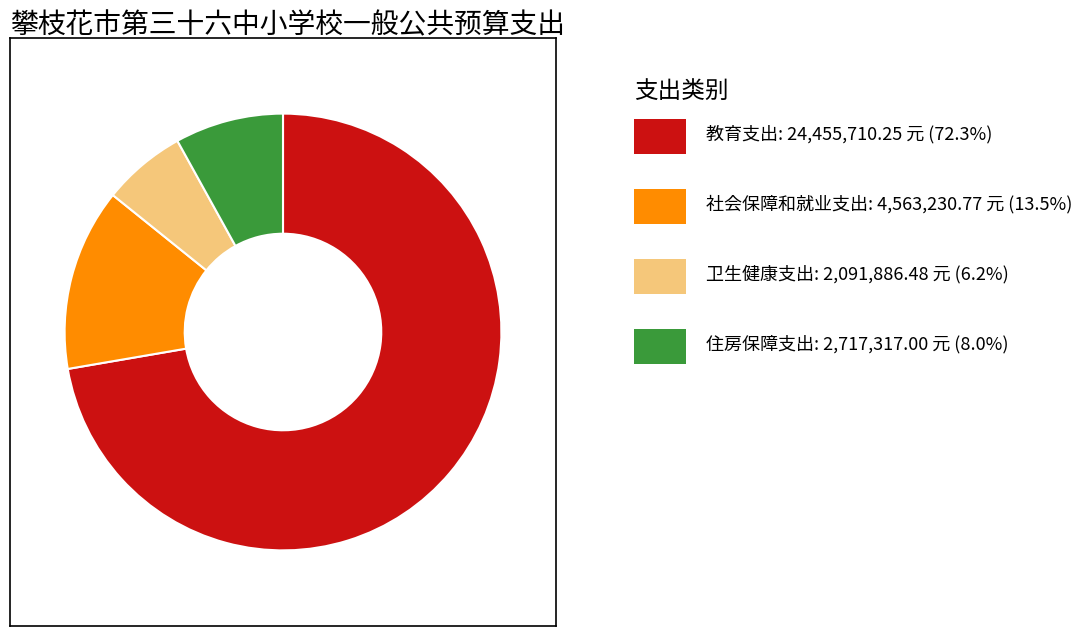

Is there any slice that represents more than half of the pie?

Yes